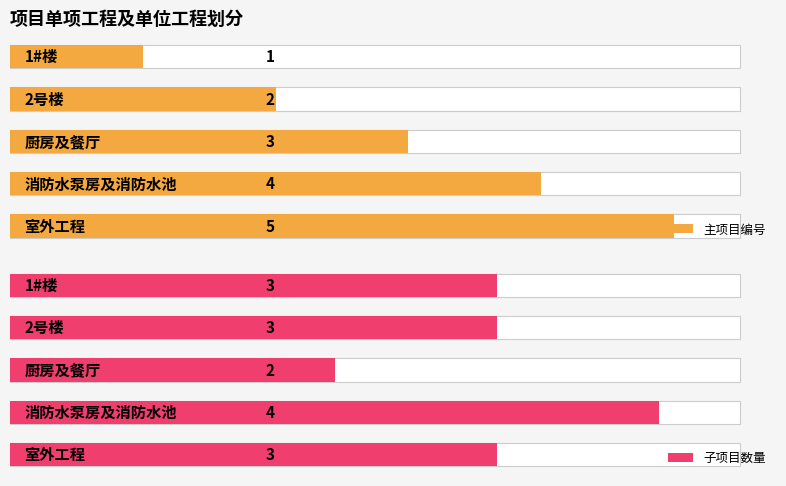

What are all the series names shown in the legend?

主项目编号, 子项目数量